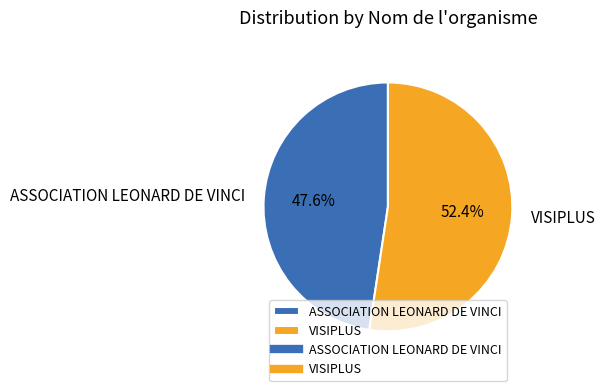

Which slice represents more than half of the pie?

VISIPLUS